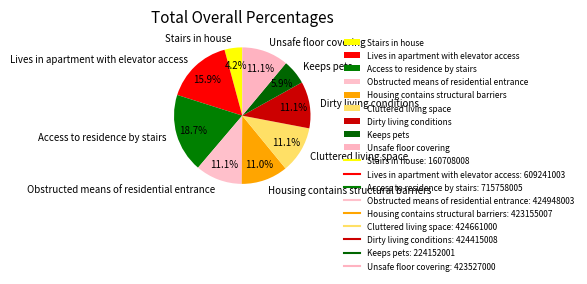

Which category has the smallest portion of the pie?

Stairs in house